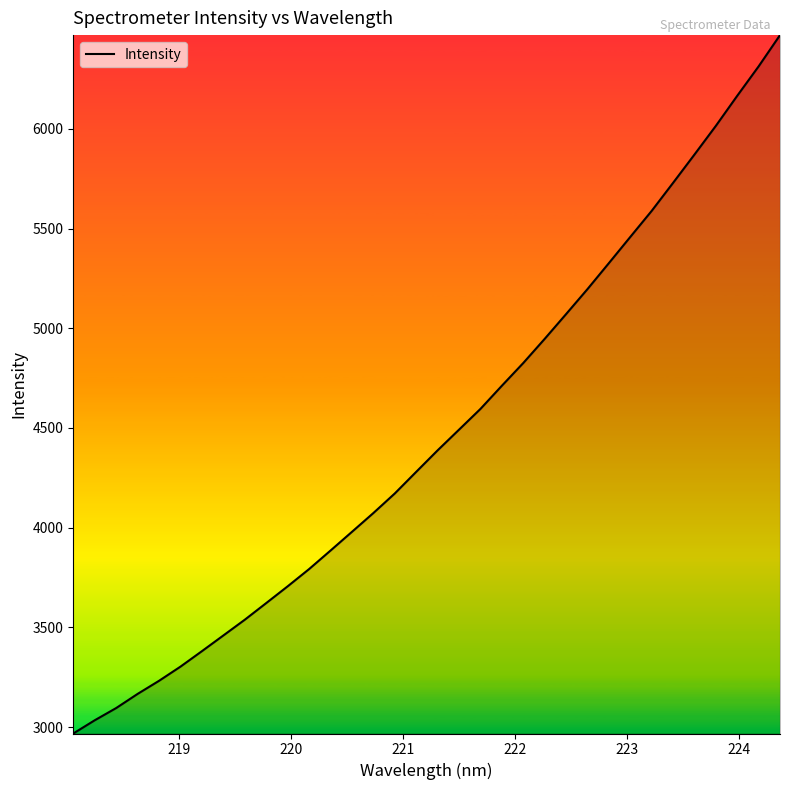

What is the greatest value displayed?

6470.1